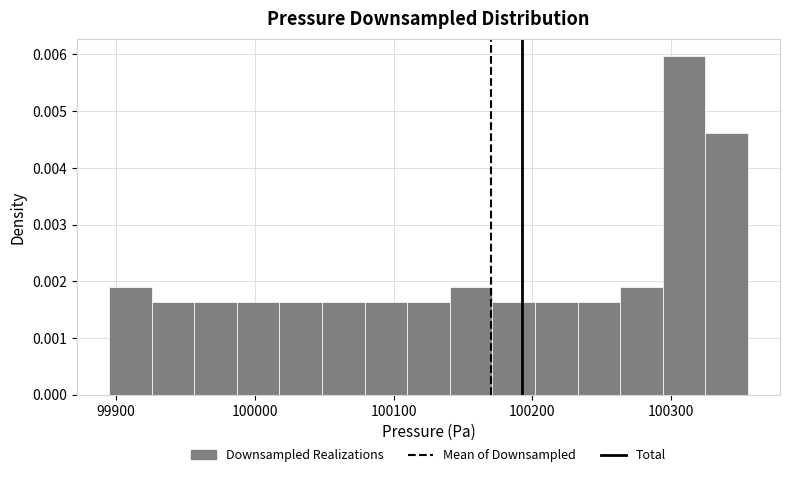

Read against the x-axis, roughly where is the centre of the tallest bar?

100310